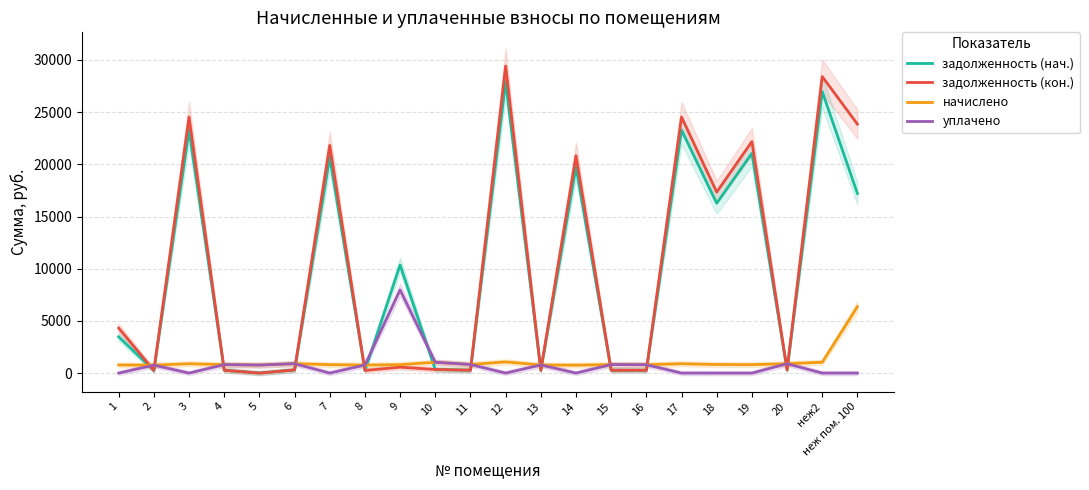

Which series has the largest total across all categories?

задолженность (кон.)